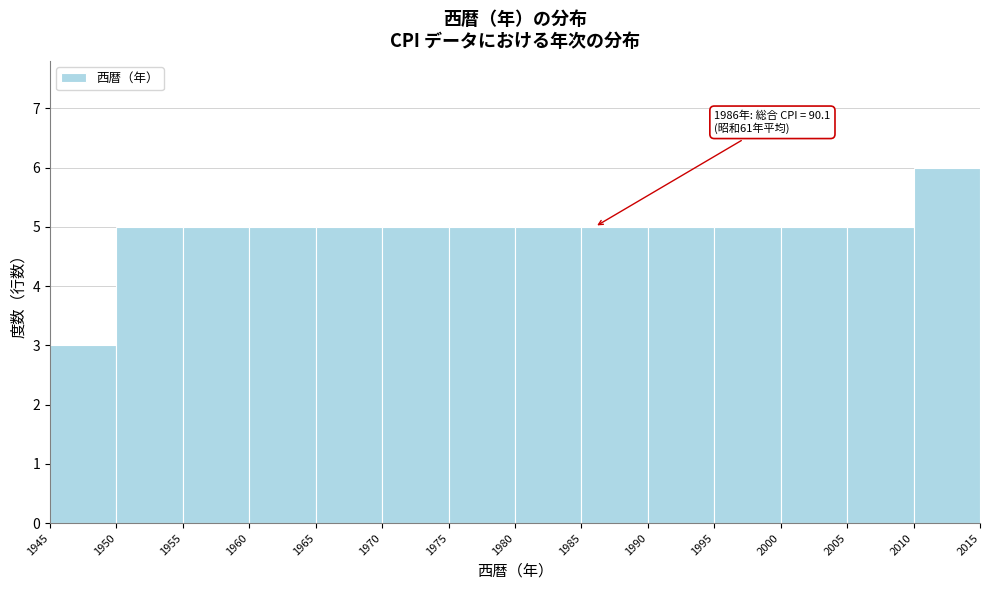

Which range on the x-axis has the tallest bar?

2010 to 2015